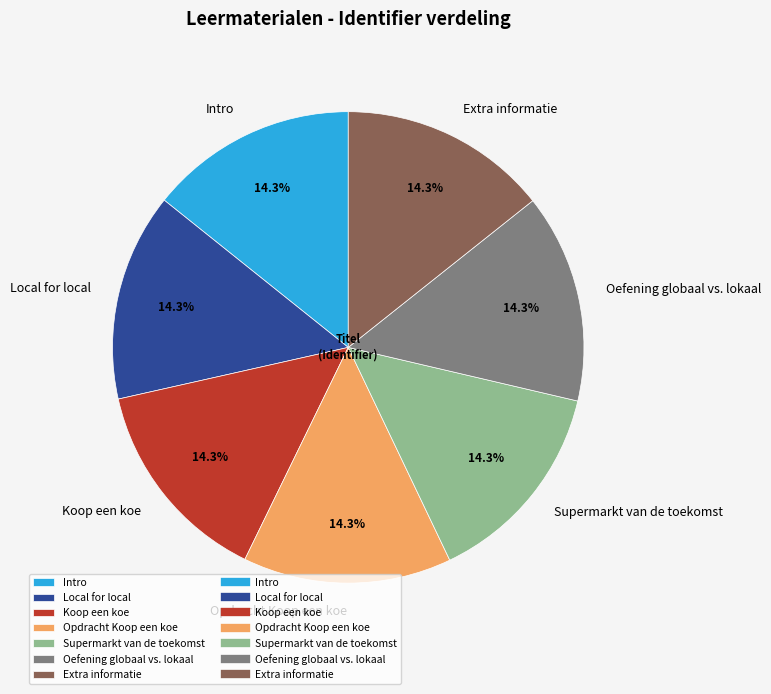

Do Oefening globaal vs. lokaal and Local for local together represent more than half of the pie?

No